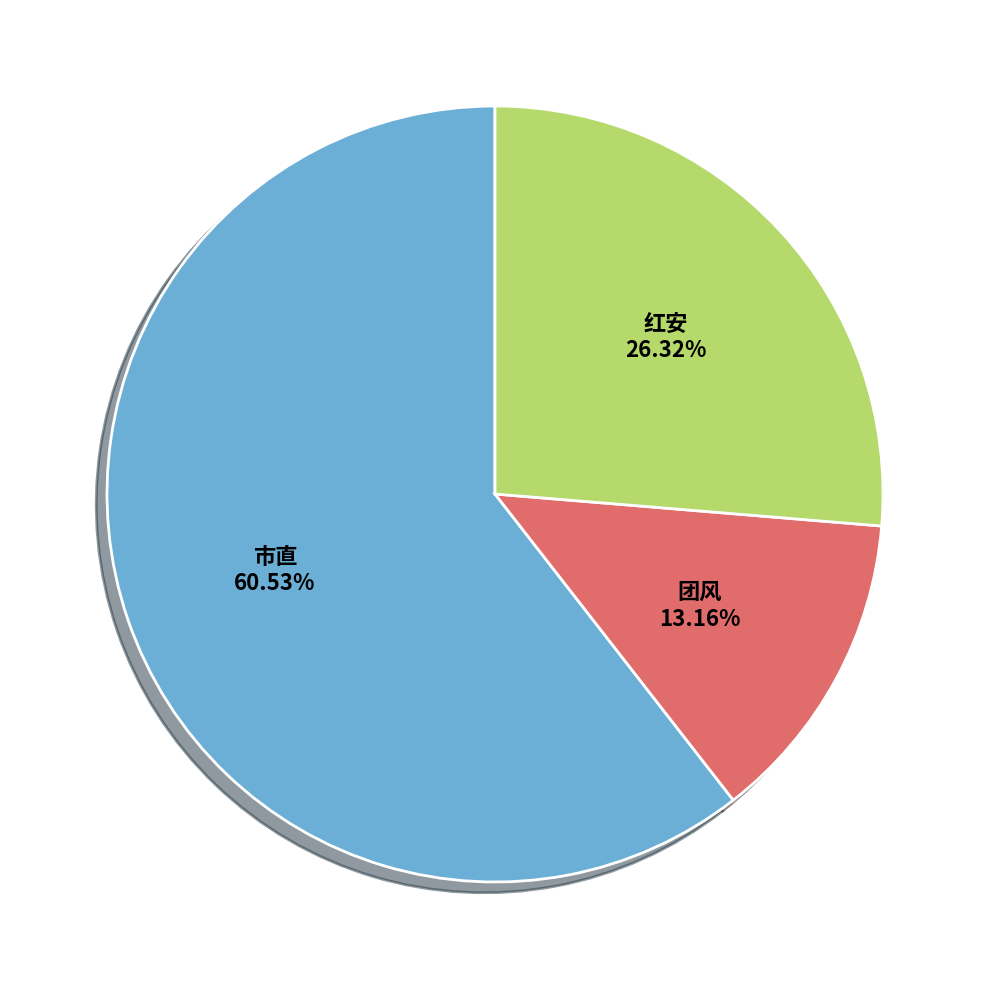

Is there any slice that represents more than half of the pie?

Yes